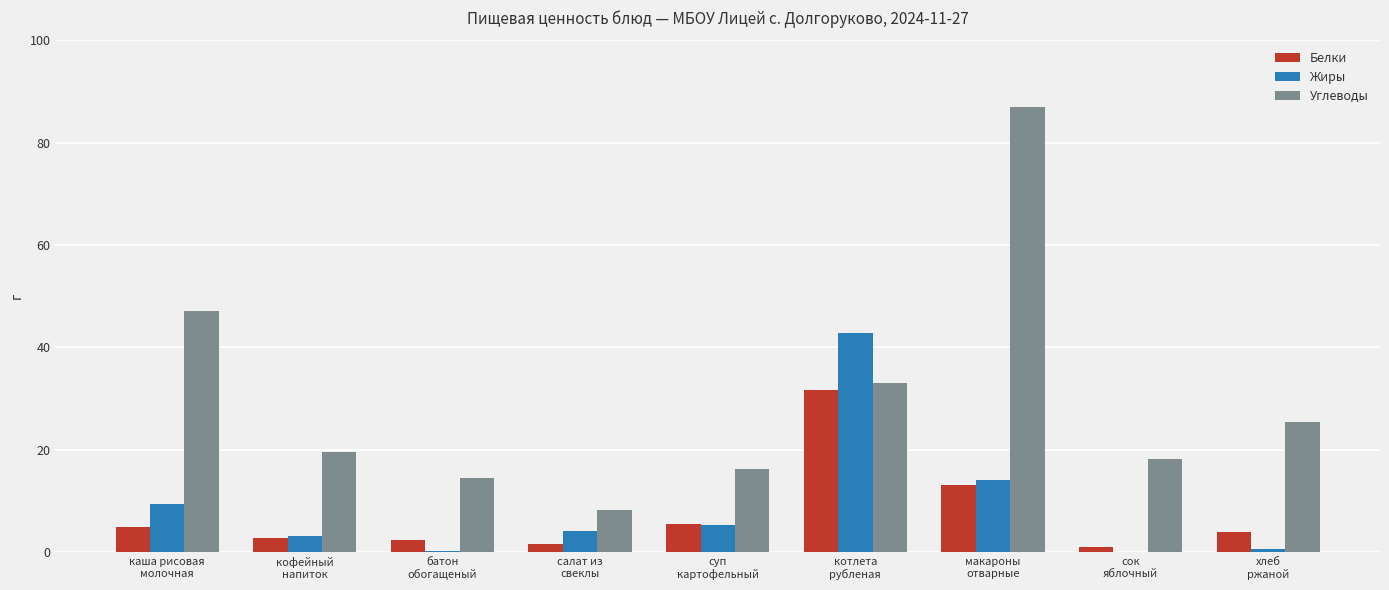

What value does the Углеводы series have at макароны
отварные?

86.9